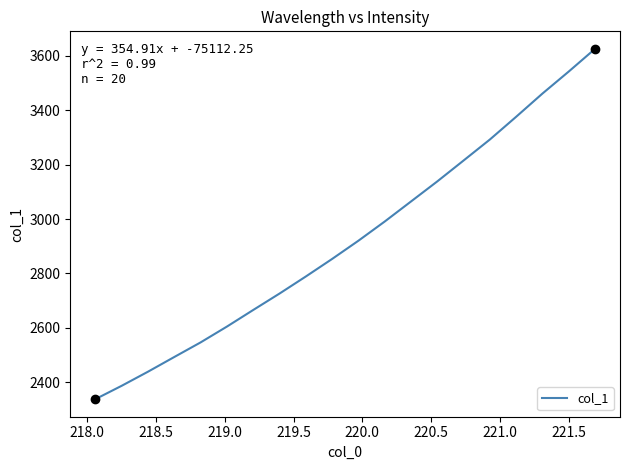

What is the minimum value shown in the chart?

2338.4